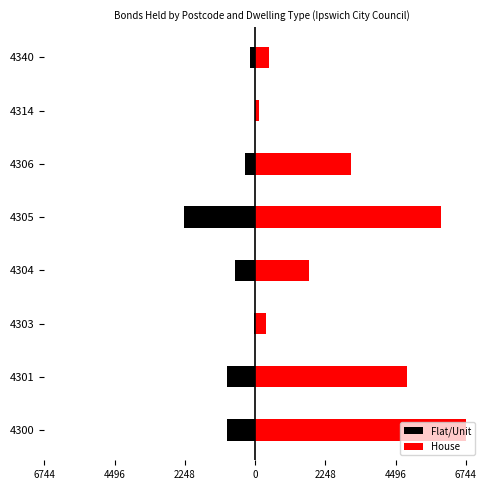

How many series are shown in this chart?

2